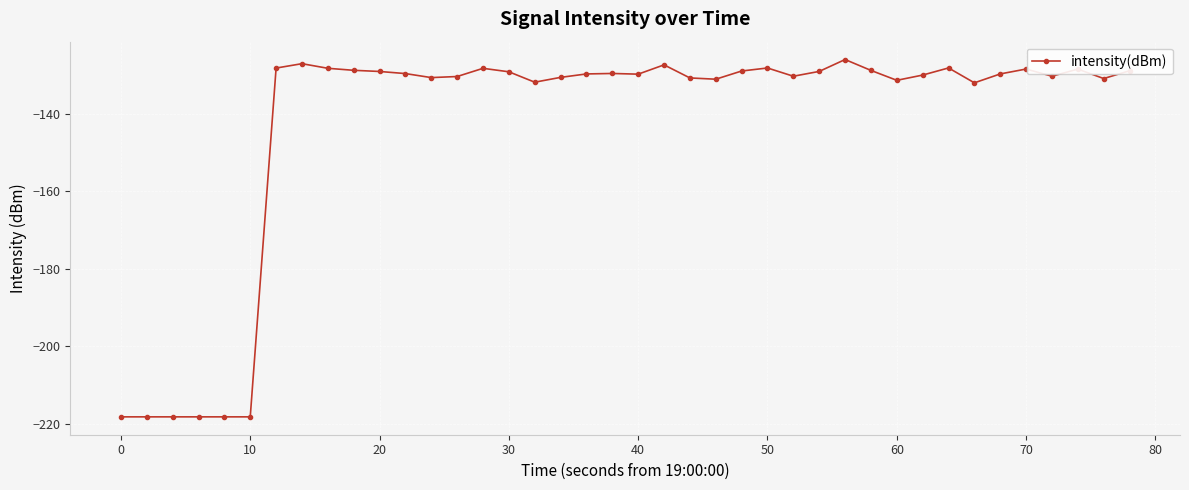

What is the sum of all values?

-5706.9